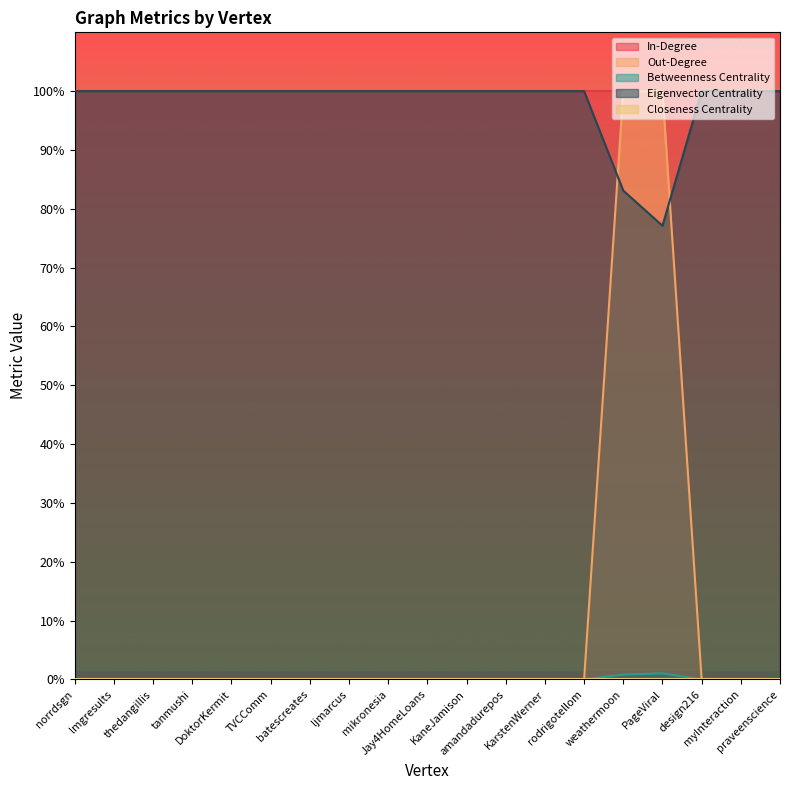

Between KarstenWerner and TVCComm, which is larger?

KarstenWerner